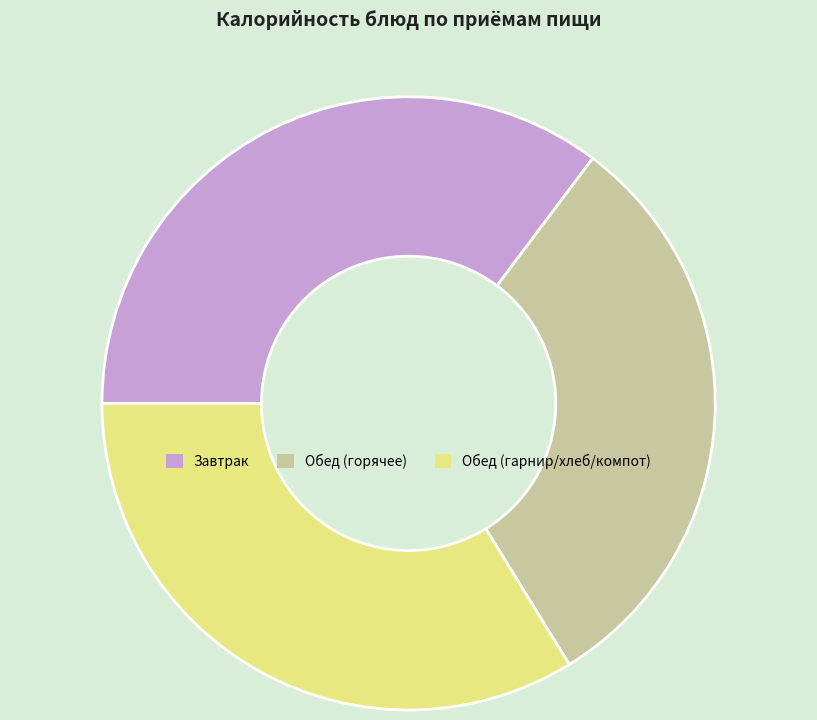

Is there a majority slice in this chart?

No